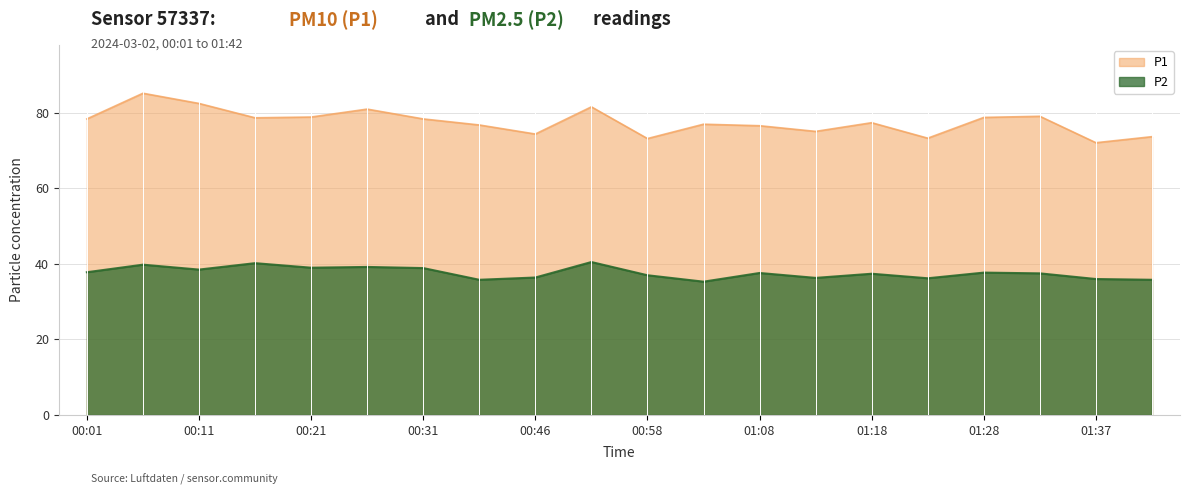

Rank the series by their maximum value, from lowest to highest.

P2, P1